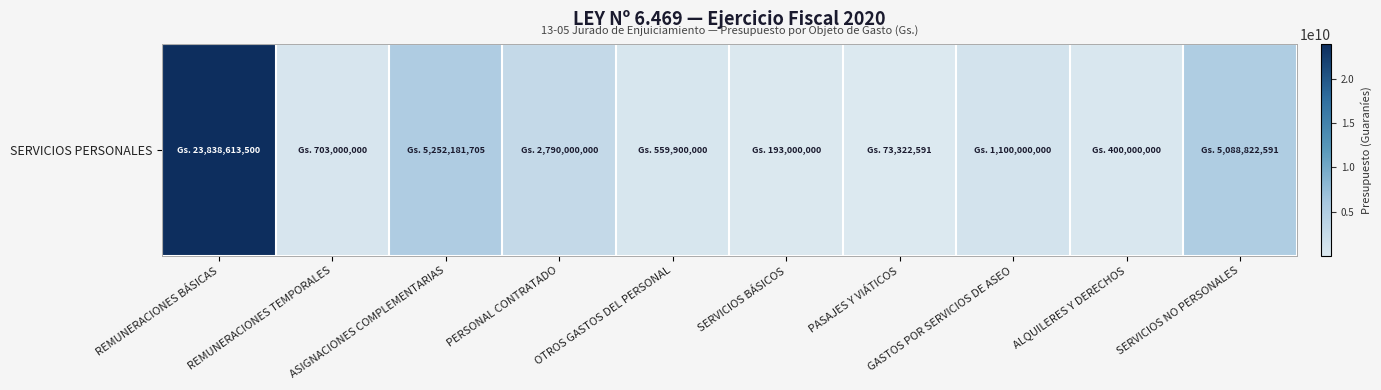

Rank the categories by value from highest to lowest.

REMUNERACIONES BÁSICAS, ASIGNACIONES COMPLEMENTARIAS, SERVICIOS NO PERSONALES, PERSONAL CONTRATADO, GASTOS POR SERVICIOS DE ASEO, REMUNERACIONES TEMPORALES, OTROS GASTOS DEL PERSONAL, ALQUILERES Y DERECHOS, SERVICIOS BÁSICOS, PASAJES Y VIÁTICOS